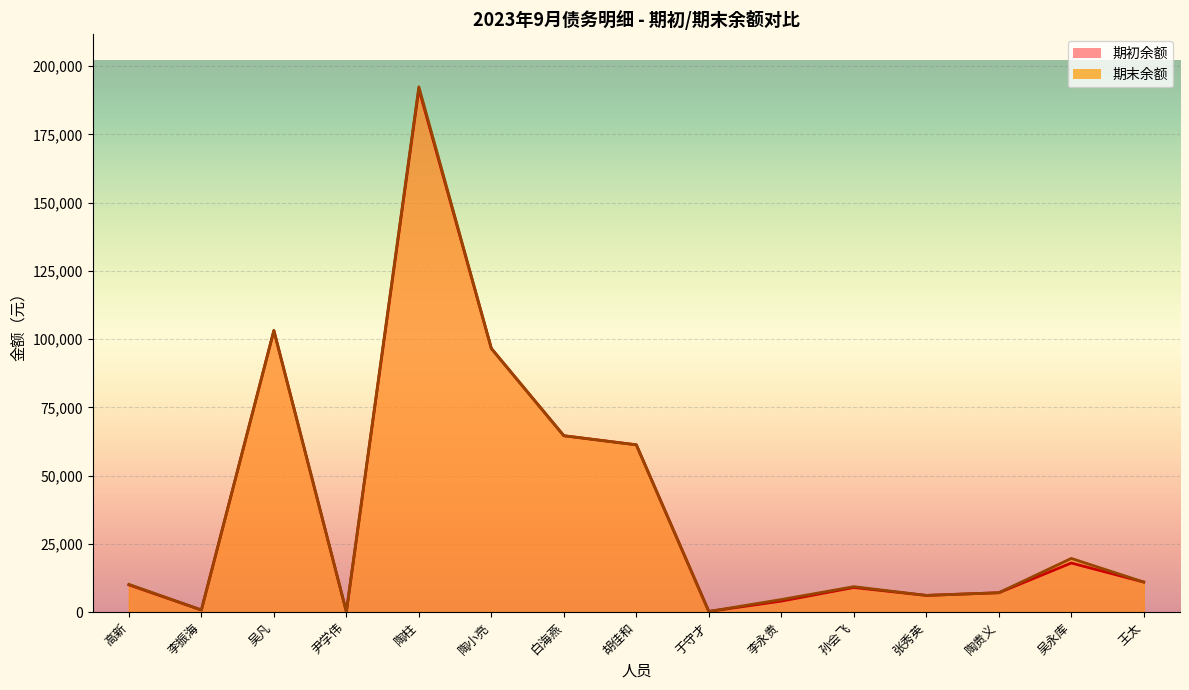

What is the label of the 6th point from the right?

李永贵